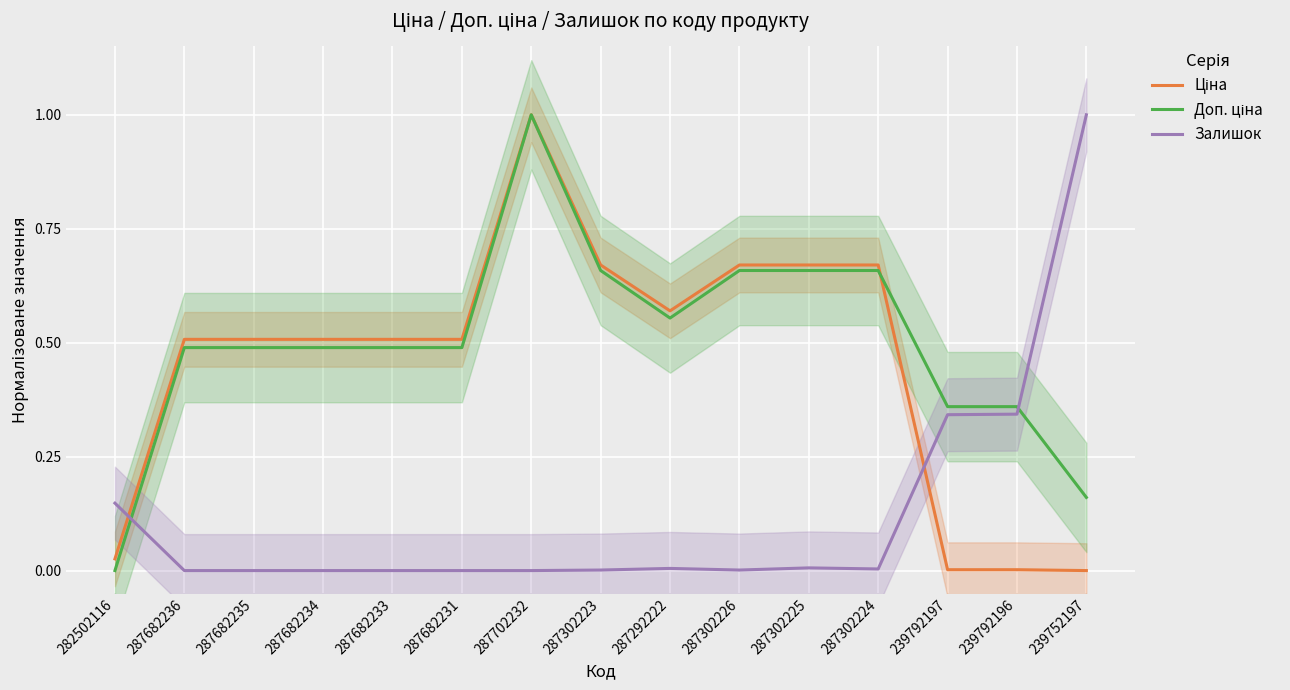

Is it true that Ціна equals 1.4 at 287702232?

False